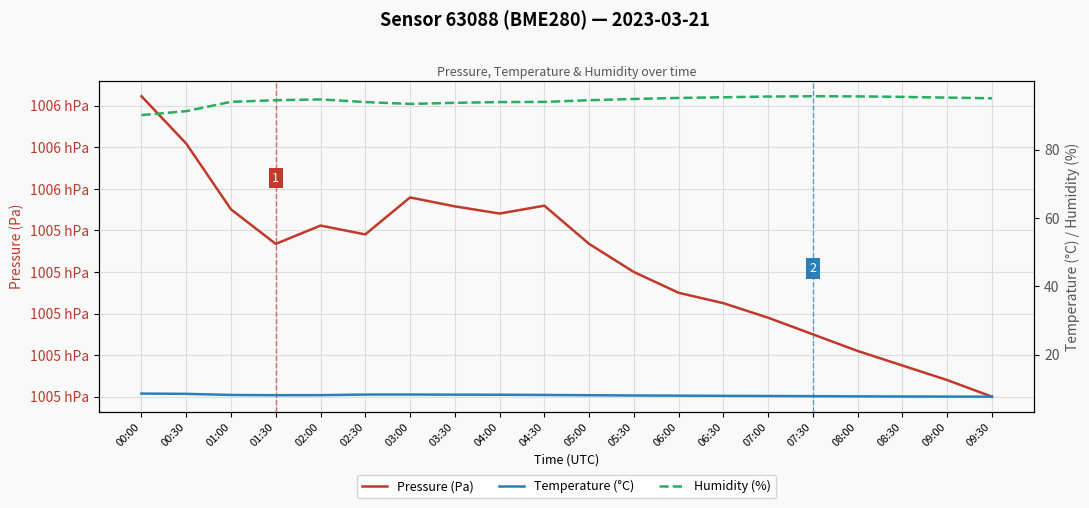

At which label does Pressure (Pa) reach its minimum?

09:30